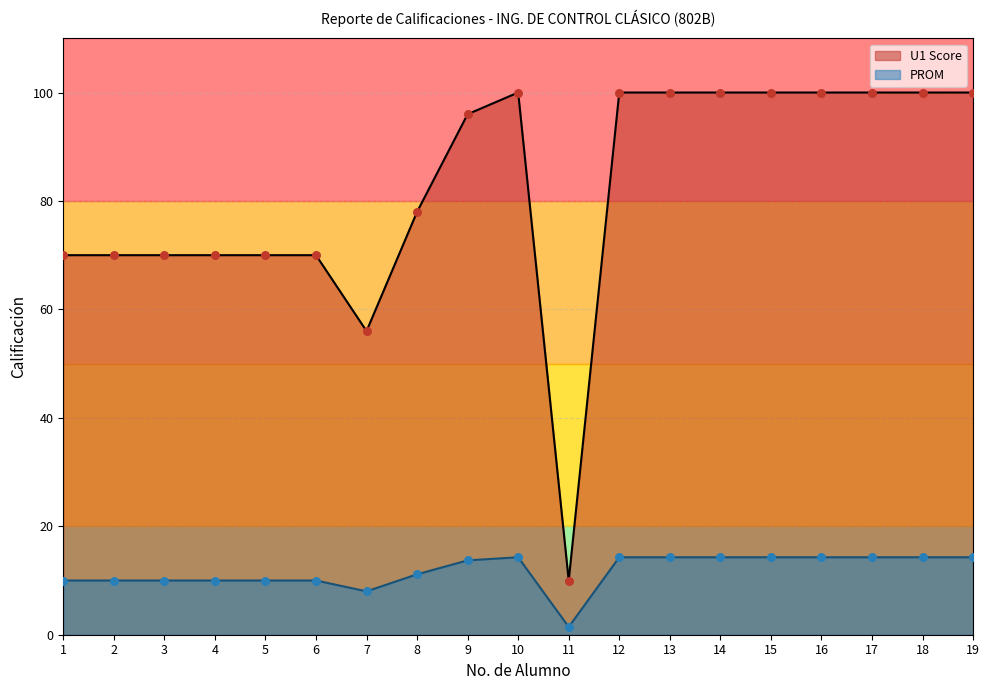

At how many categories does at least one series exceed 96?

9